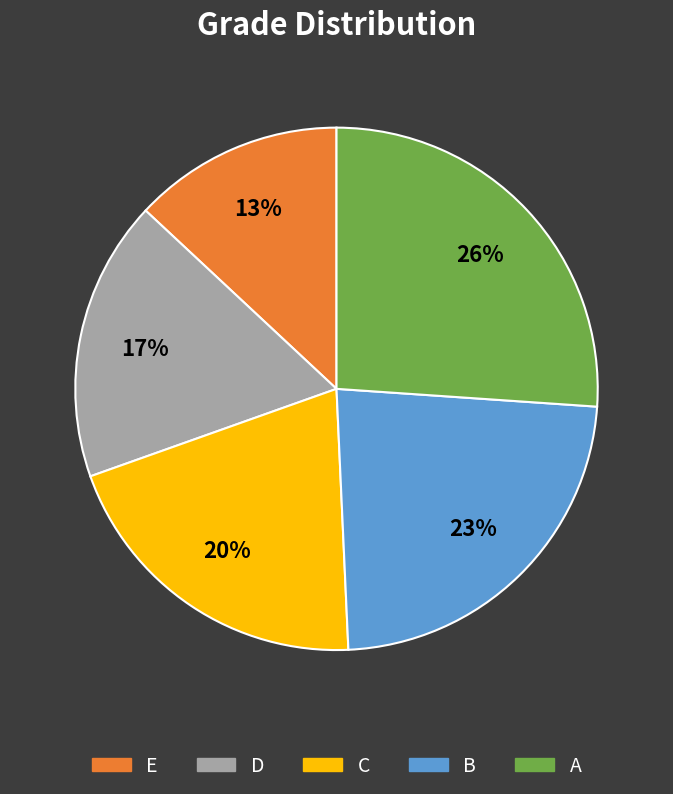

To the nearest percent, what is the difference between the largest and smallest slice percentages?

13%